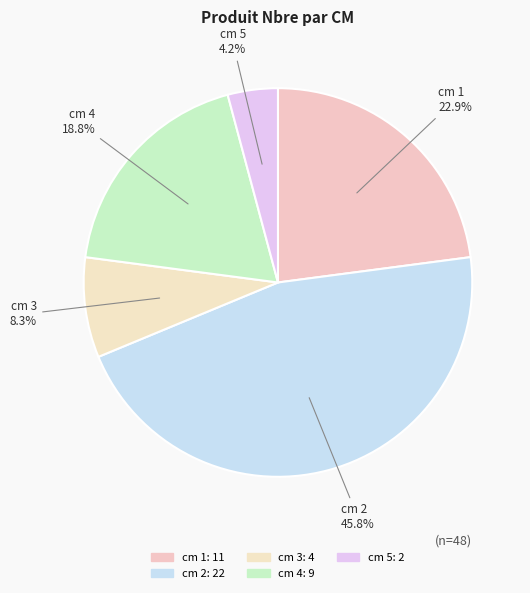

What is the largest slice in the pie chart?

2